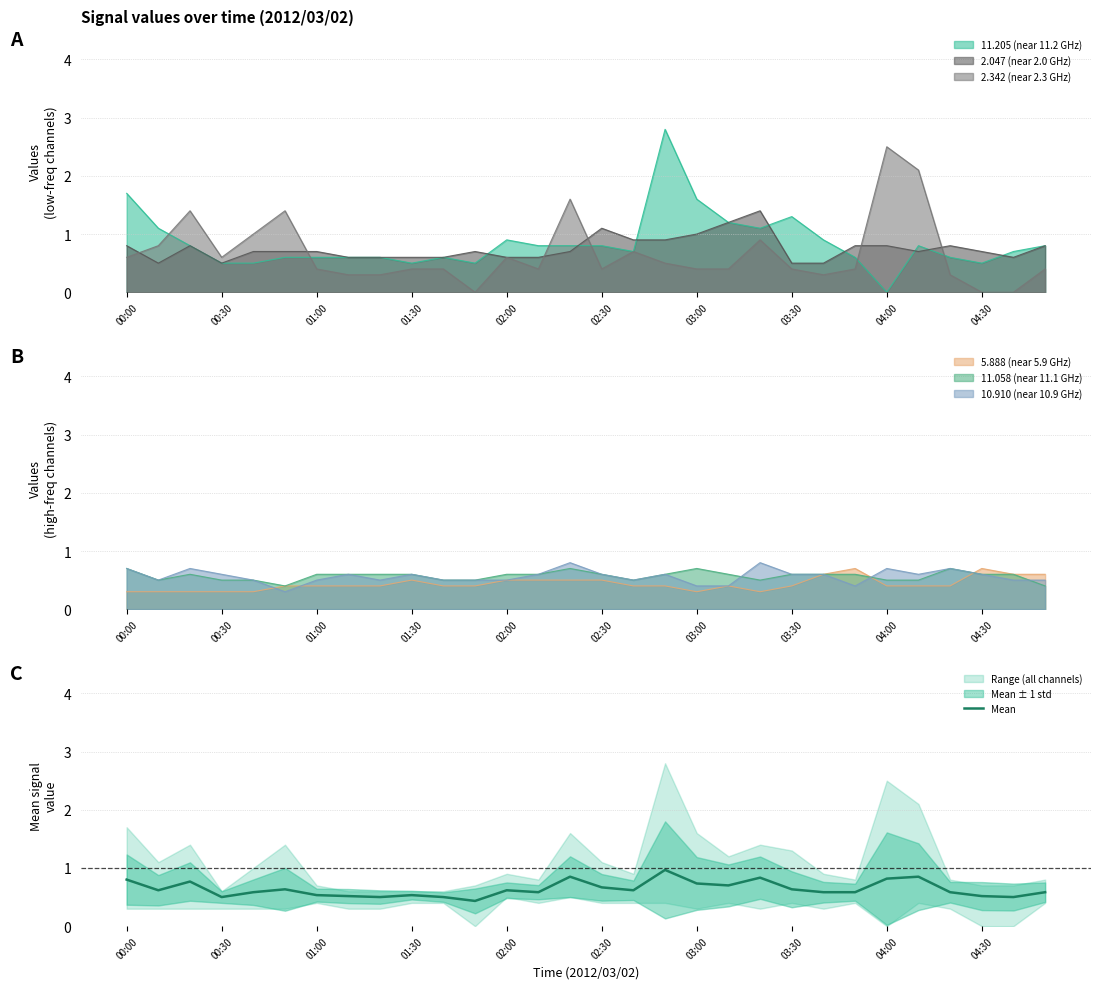

Reading left to right, transcribe all the data shown in this chart.

0.8	0.6	0.8	0.5	0.6	0.6	0.5	0.5	0.5	0.5	0.5	0.4	0.6	0.6	0.8	0.7	0.6	1.0	0.7	0.7	0.8	0.6	0.6	0.6	0.8	0.8	0.6	0.5	0.5	0.6